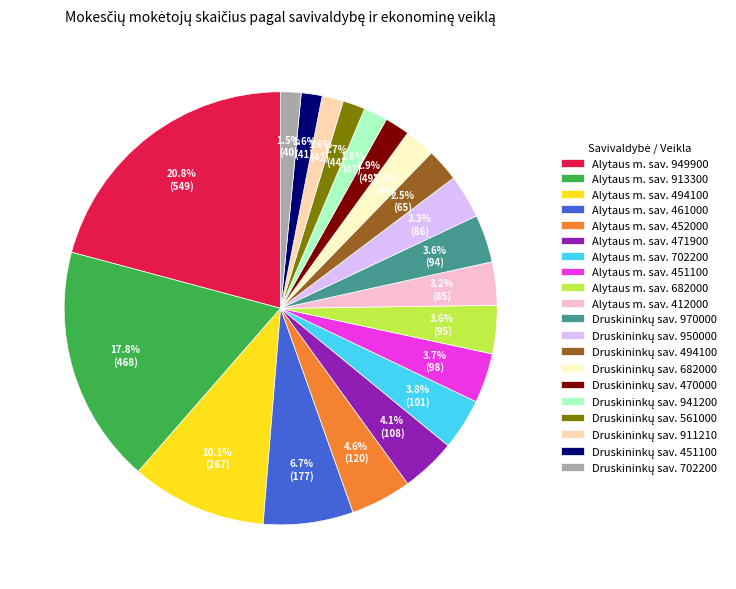

Is there a majority slice in this chart?

No